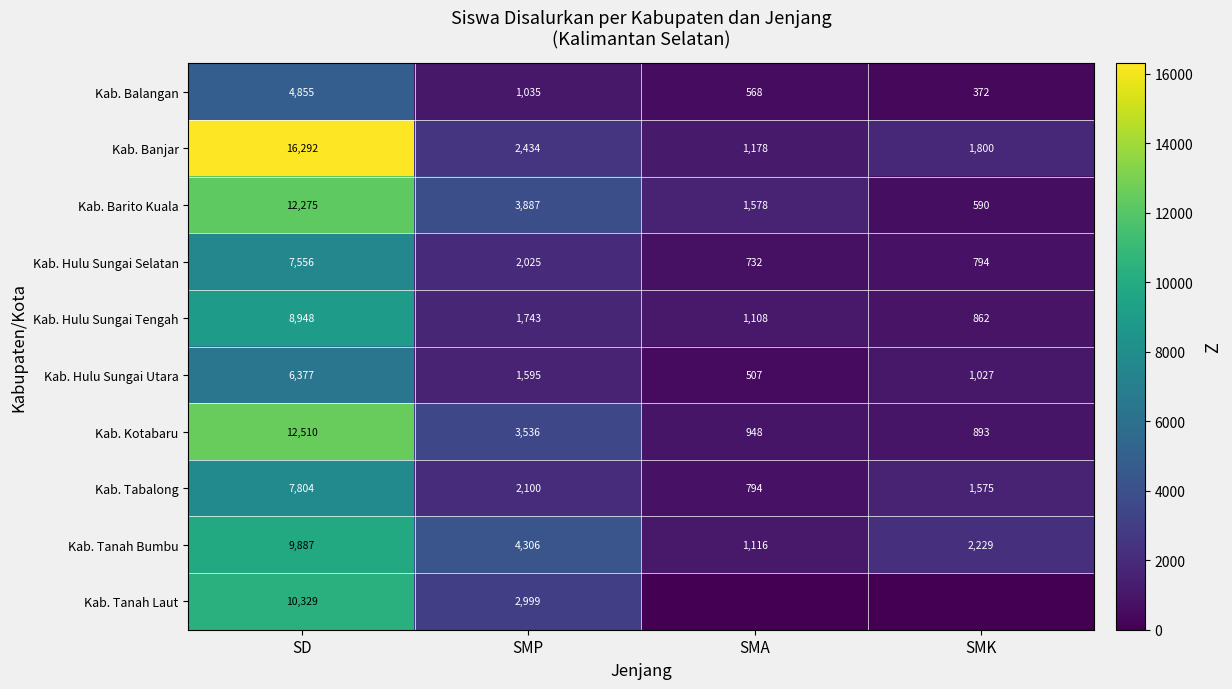

Rank the categories by Kab. Hulu Sungai Utara value from lowest to highest.

SMA, SMK, SMP, SD